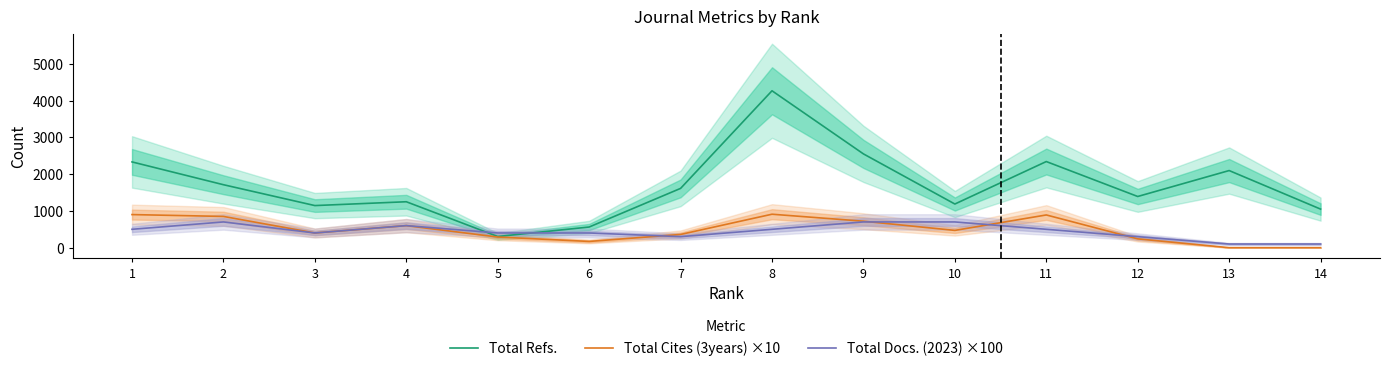

Count the number of categories in the chart.

14